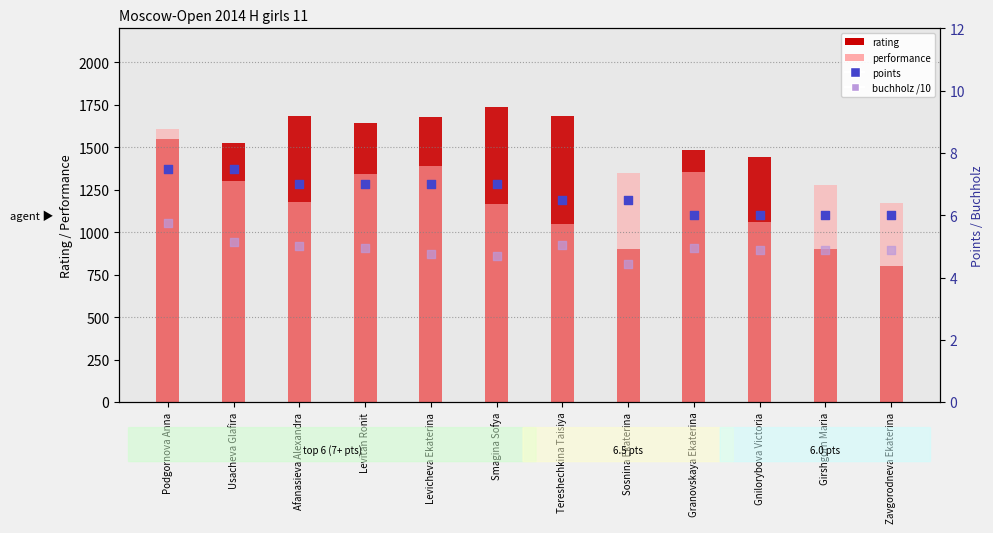

What is the total value across all series at Levicheva Ekaterina?

3084.8